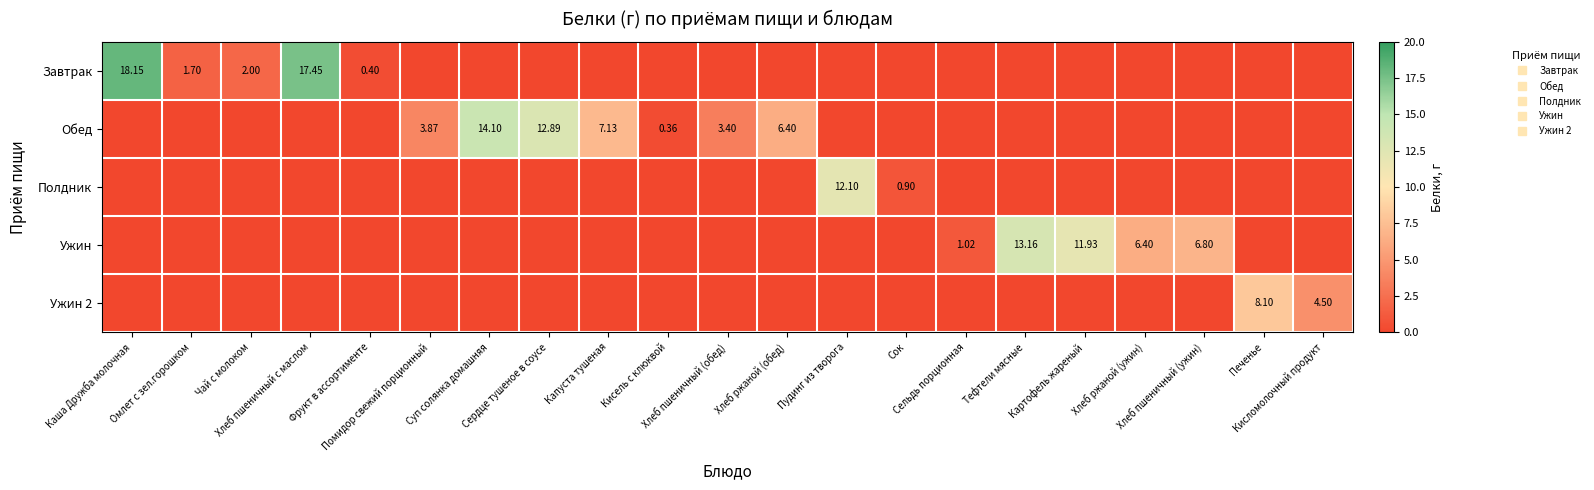

True or false: Обед has a value of 21.0 at Сердце тушеное в соусе.

False